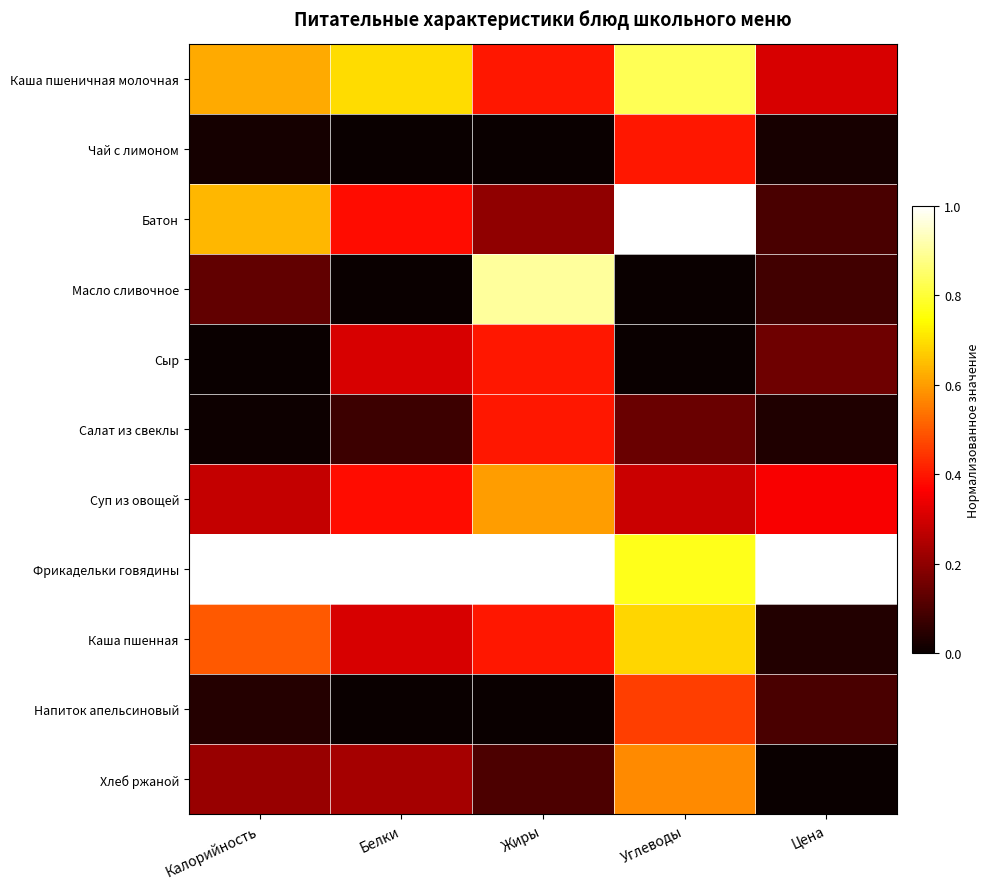

How many series are shown in this chart?

11